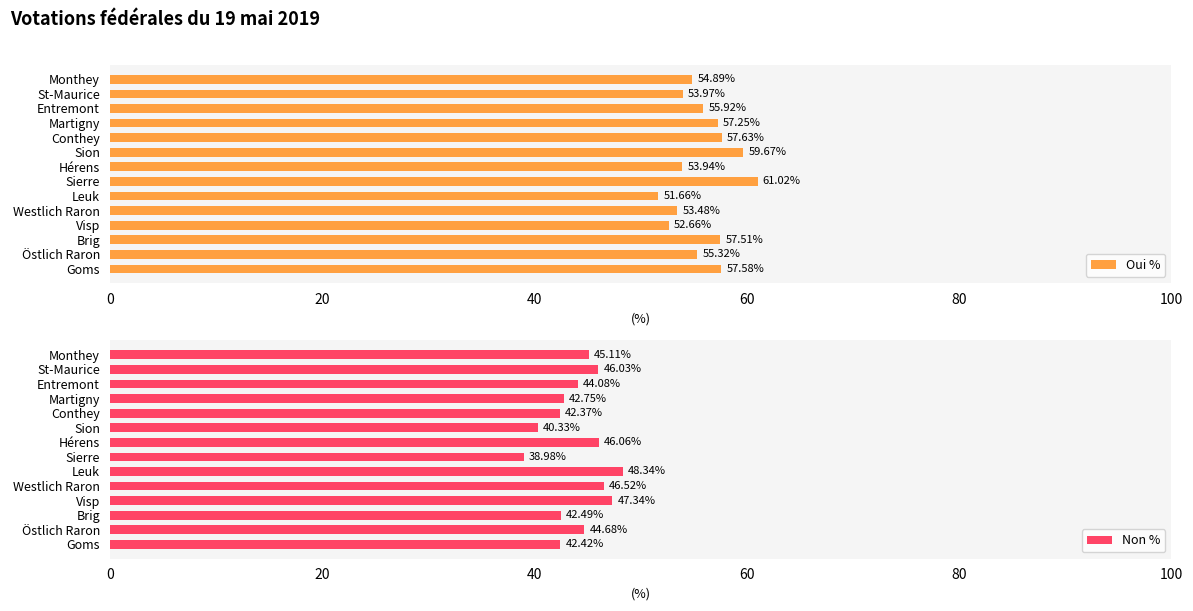

At how many categories does at least one series exceed 56?

6